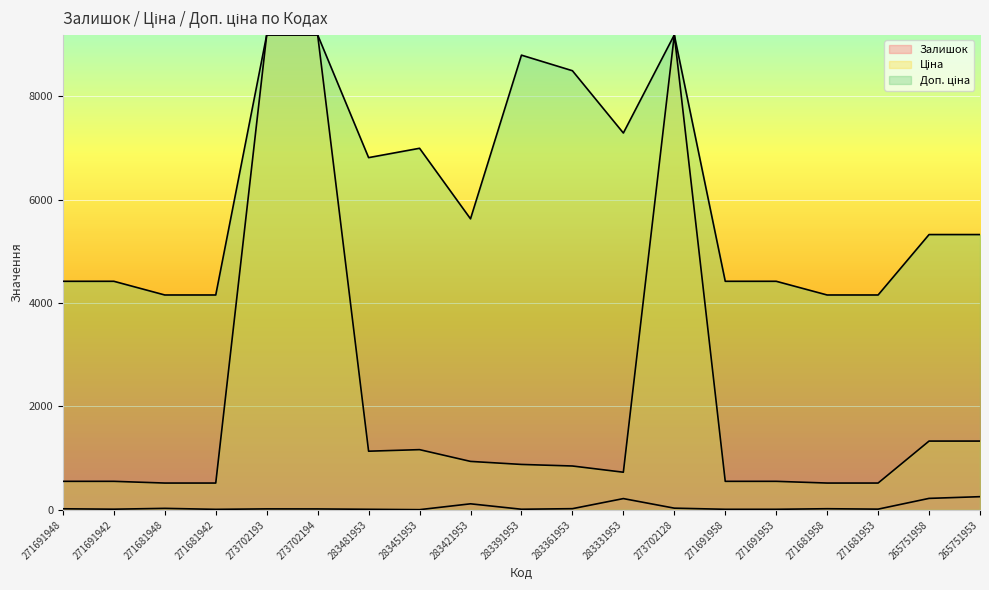

True or false: Доп. ціна has a value of 11528.9 at 283481953.

False